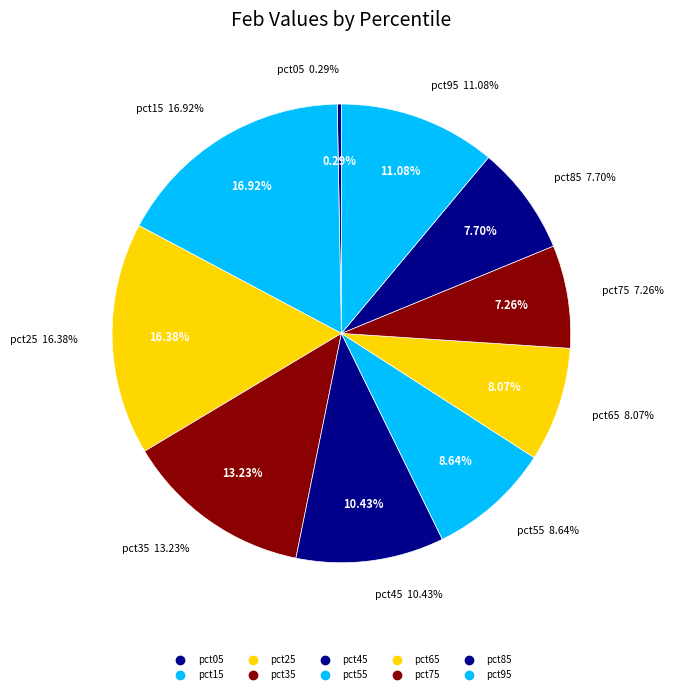

How many segments does this pie chart have?

10